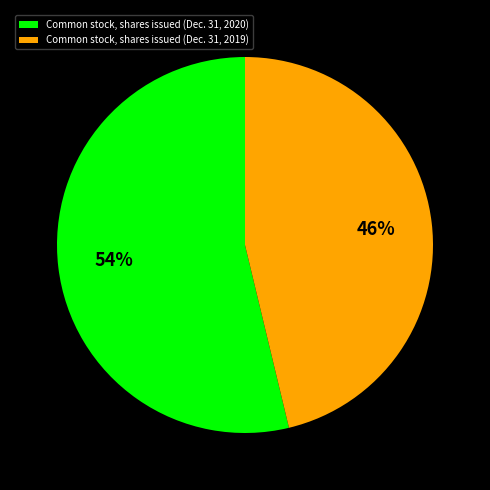

How many segments does this pie chart have?

2